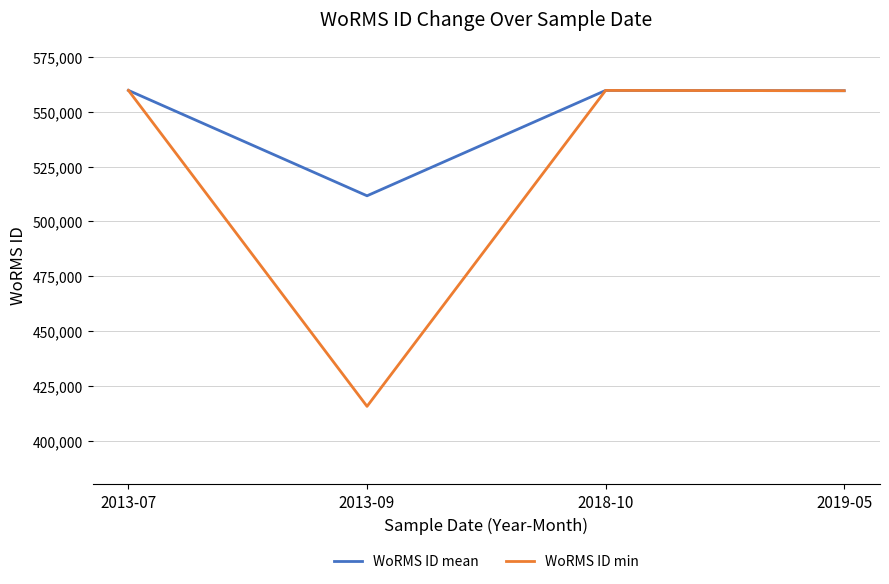

The WoRMS ID min series shows 559740.0 at 2018-10. True or false?

True